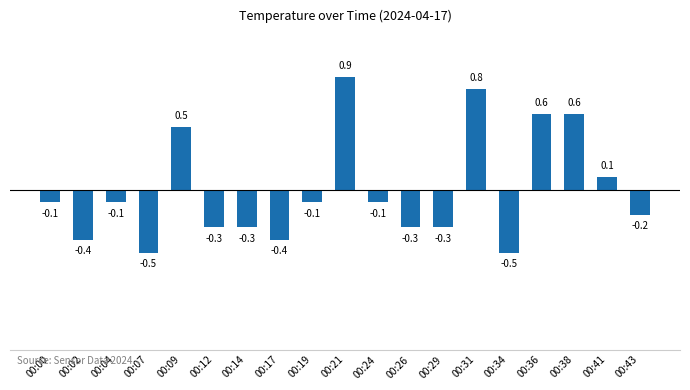

What is the value of the 9th bar from the left?

-0.1